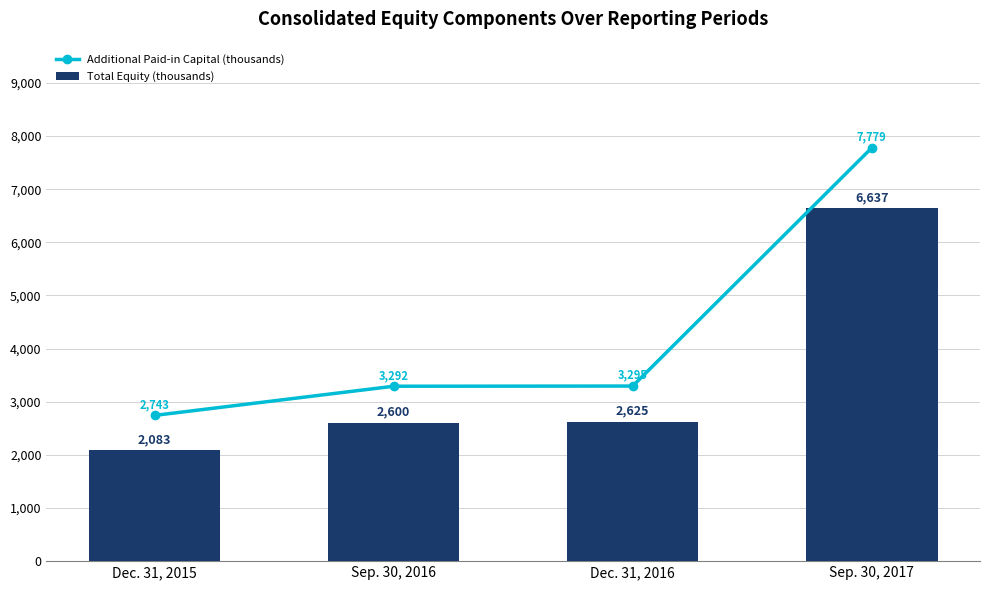

What is the sum of the Additional Paid-in Capital (thousands) values at Dec. 31, 2016 and Dec. 31, 2015?

6037.4